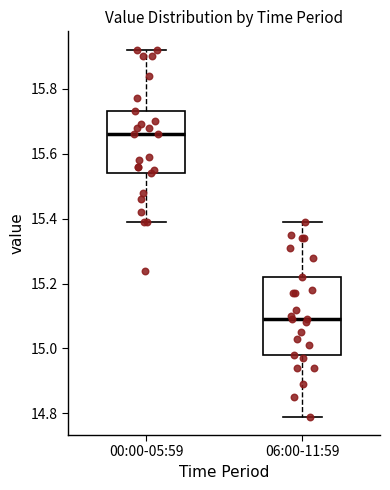

Which box's median line is the highest?

00:00-05:59